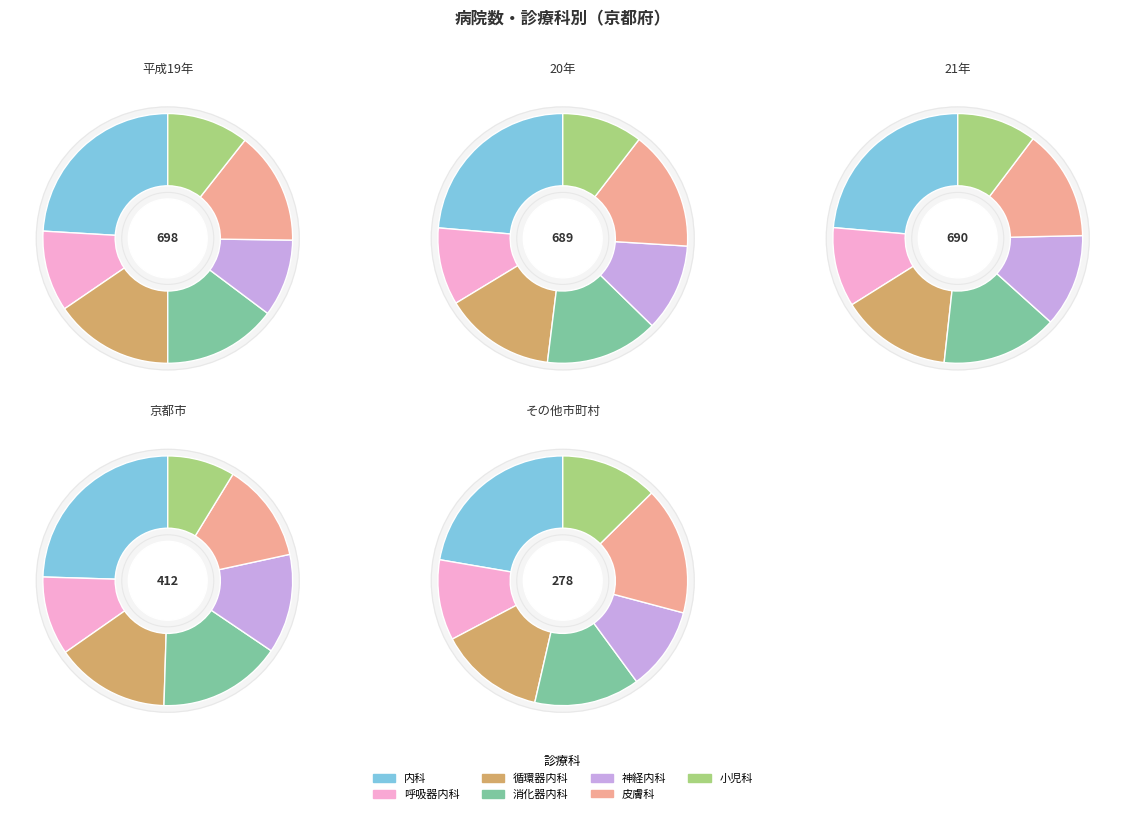

How much of the chart is everything except 皮膚科?

85.4%